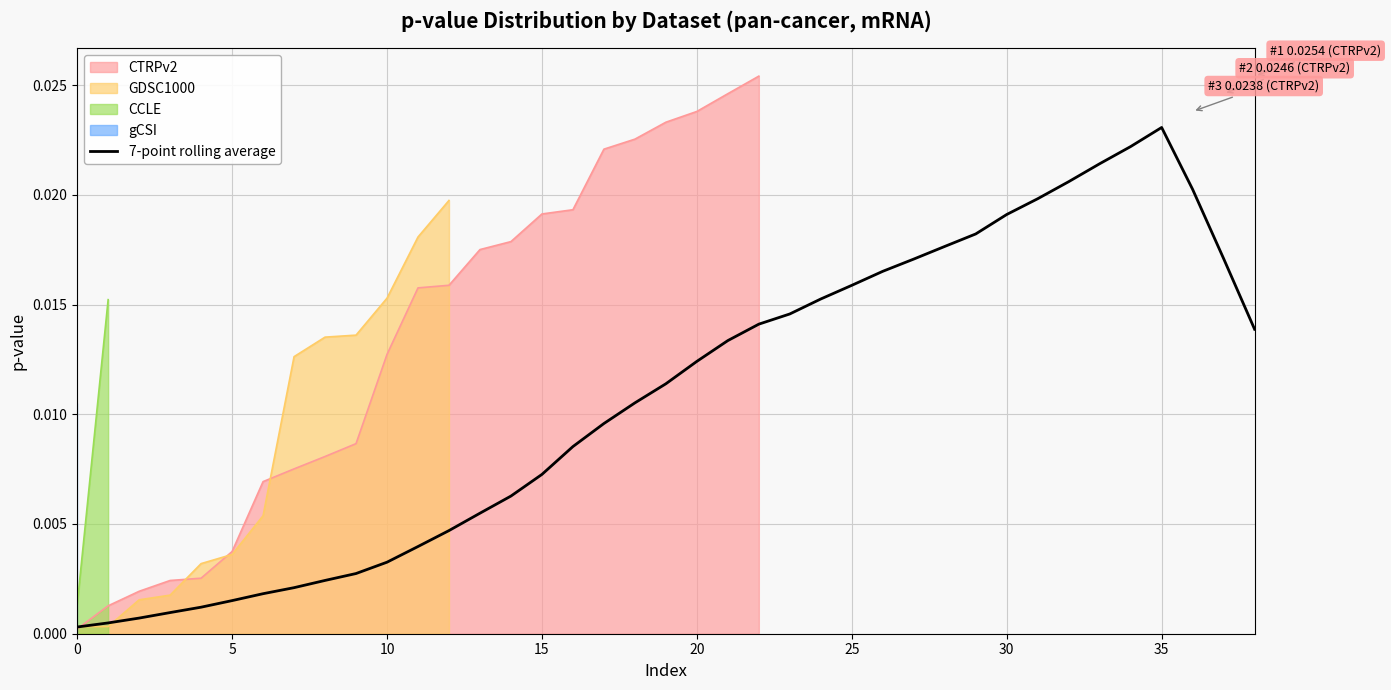

At which label does 7-point rolling average reach its peak?

35